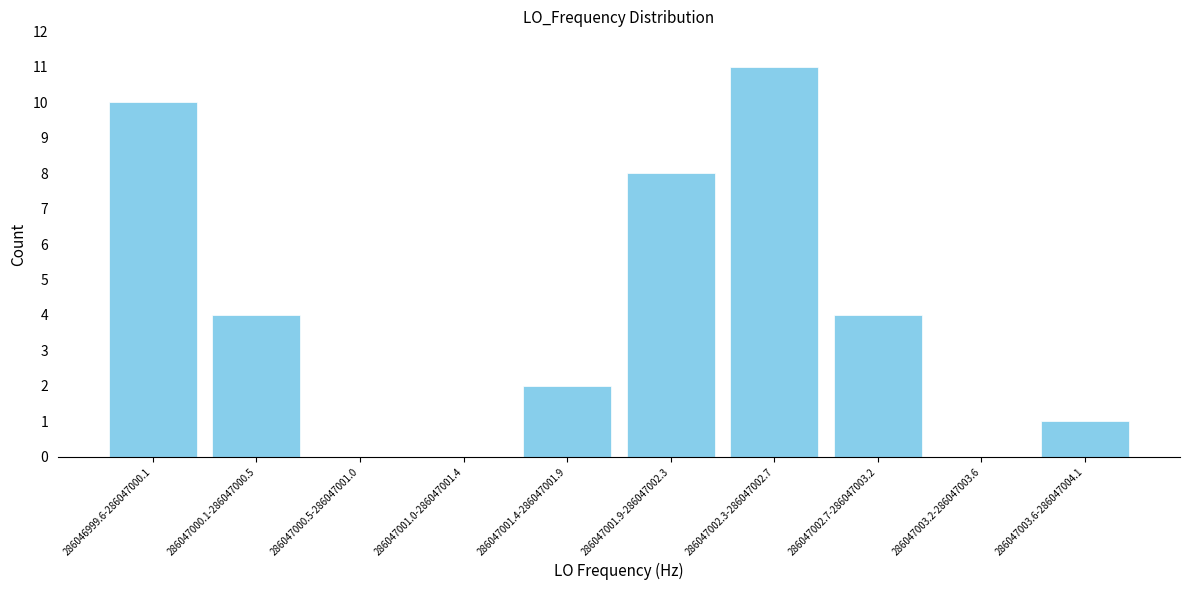

Reading right to left, extract all data points from this chart.

286047003.6-286047004.1=1	286047003.2-286047003.6=0	286047002.7-286047003.2=4	286047002.3-286047002.7=11	286047001.9-286047002.3=8	286047001.4-286047001.9=2	286047001.0-286047001.4=0	286047000.5-286047001.0=0	286047000.1-286047000.5=4	286046999.6-286047000.1=10